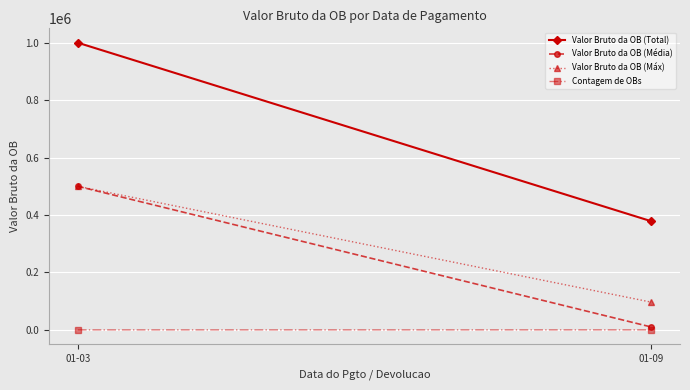

What is the average value of the Valor Bruto da OB (Total) series?

689122.2